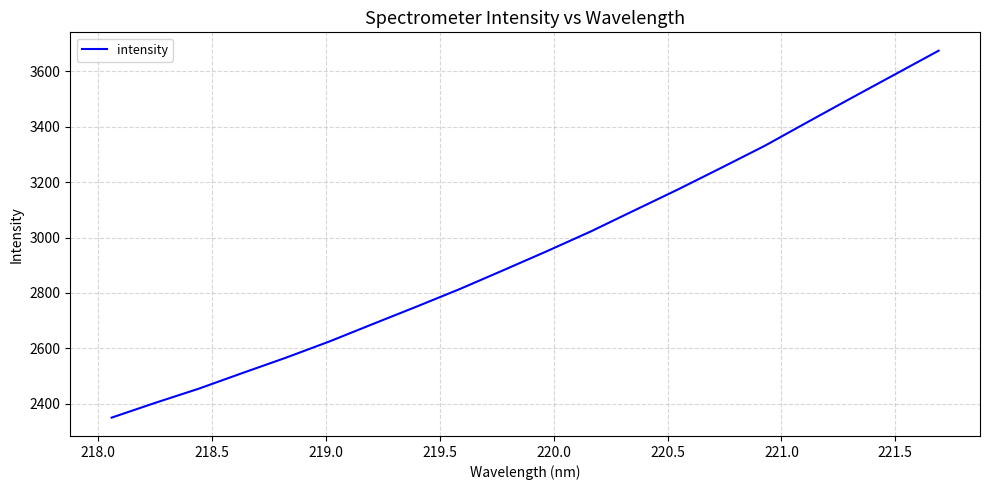

Count the number of values greater than 2950.

10